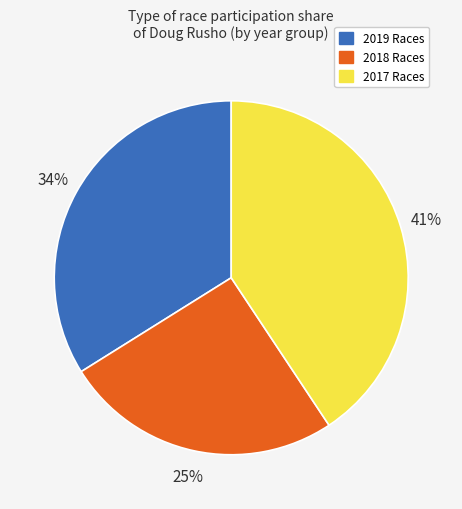

To the nearest percent, what is the average slice percentage?

33%